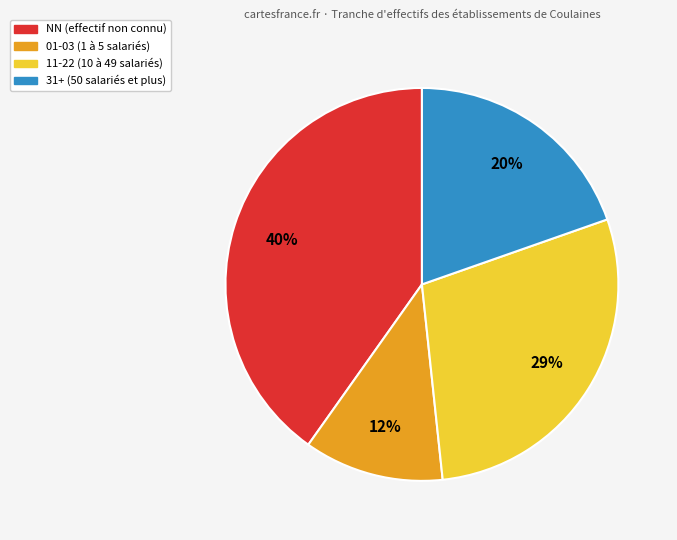

Count the number of slices in the pie.

4